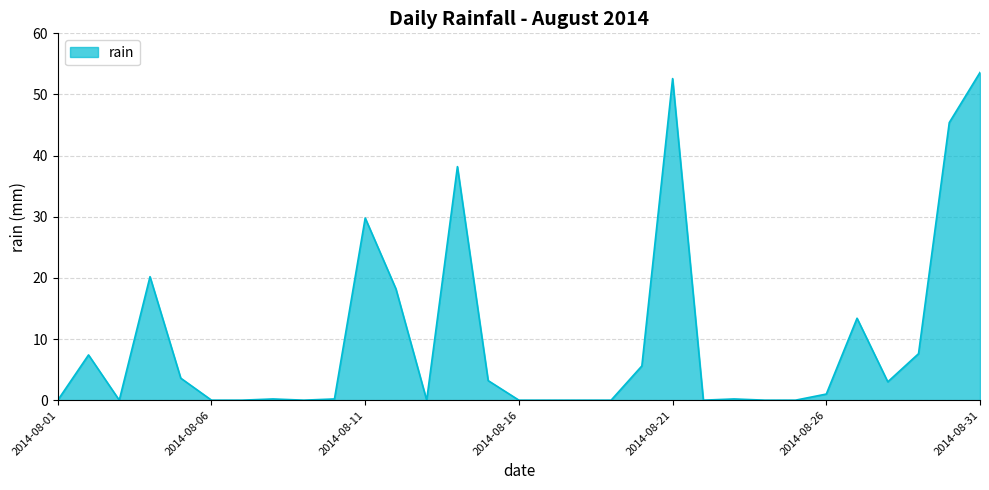

What is the difference between the maximum and minimum values?

53.6